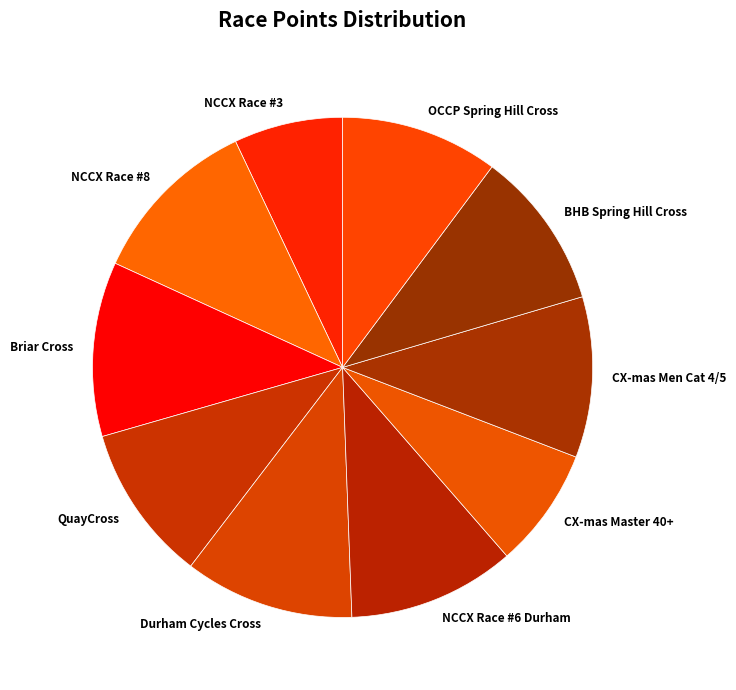

What is the smallest slice in the pie chart?

NCCX Race #3